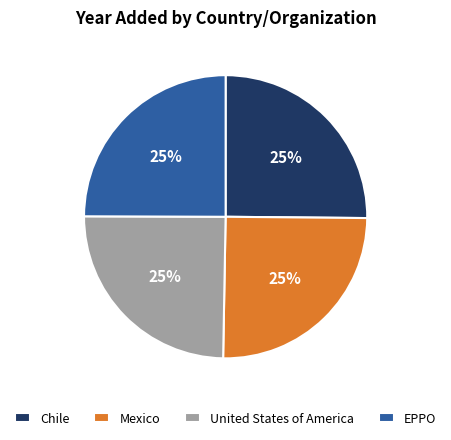

Is it true that United States of America is 25% of the pie?

True